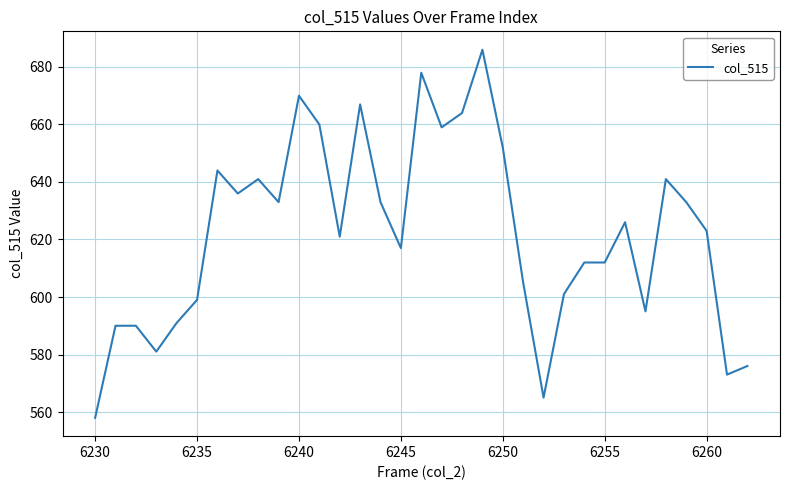

What is the smallest value displayed?

558